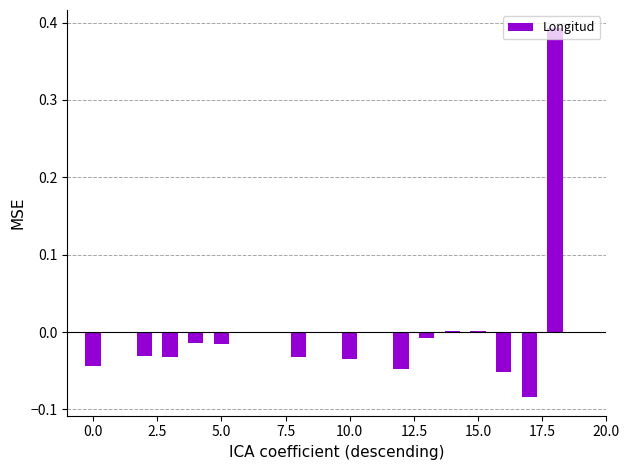

How many series are shown in this chart?

1